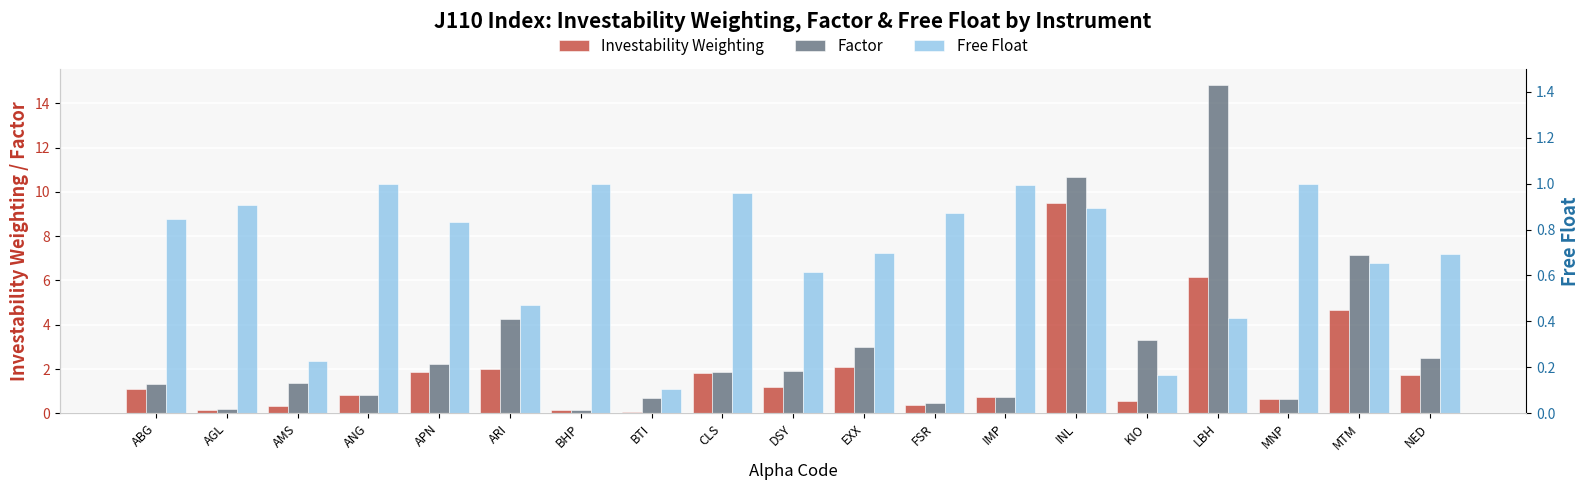

What is the maximum value for Free Float?

1.0